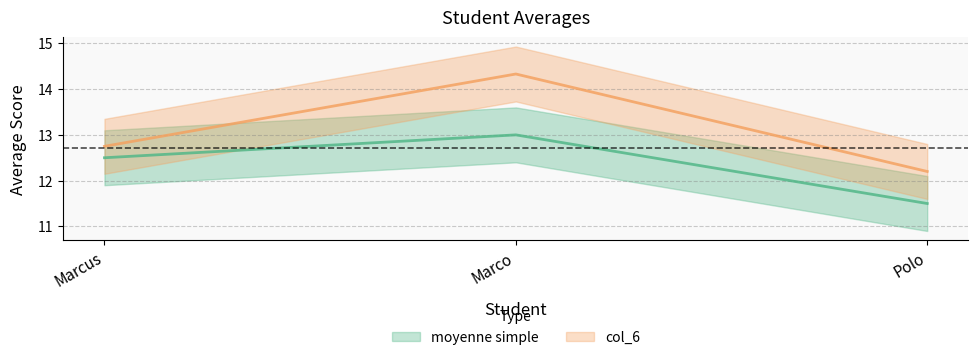

How many lines are shown in the chart?

2